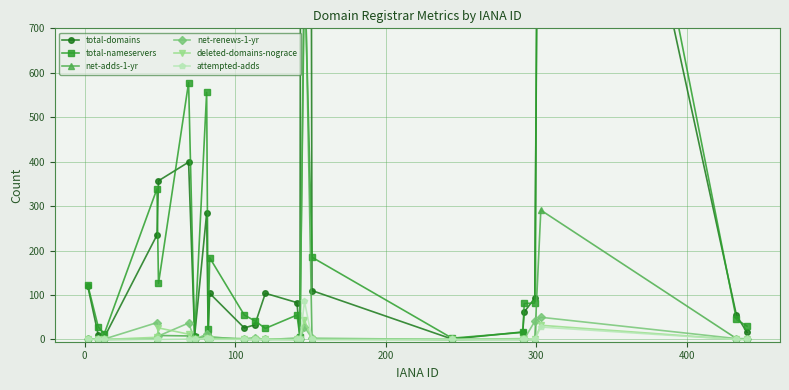

How many data points in total-domains are less than 83?

12